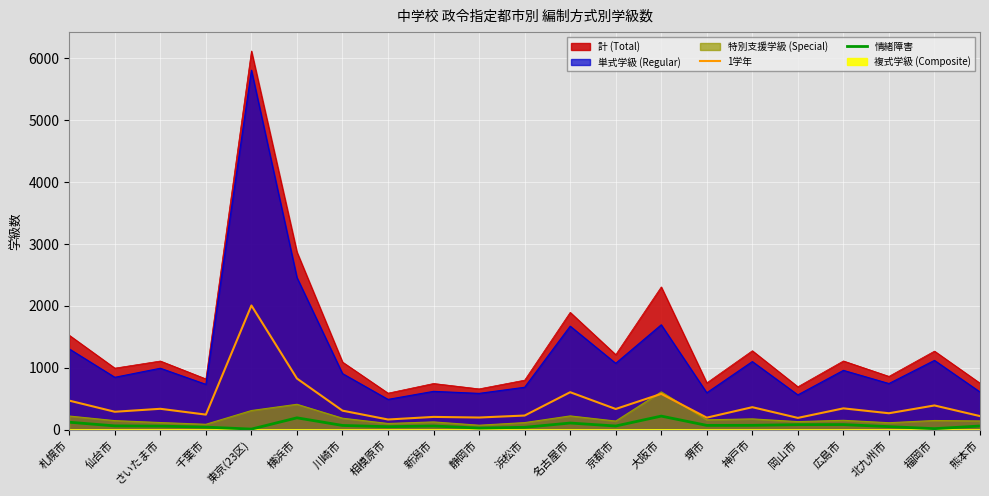

True or false: 計 (Total) has a value of 1312 at 北九州市.

False